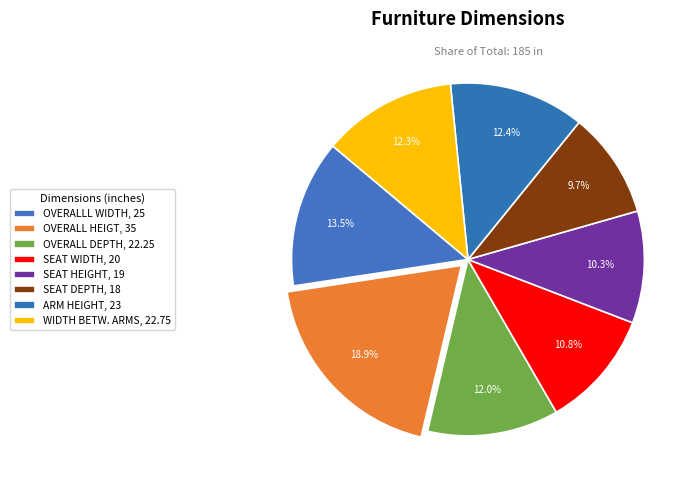

How many segments does this pie chart have?

8